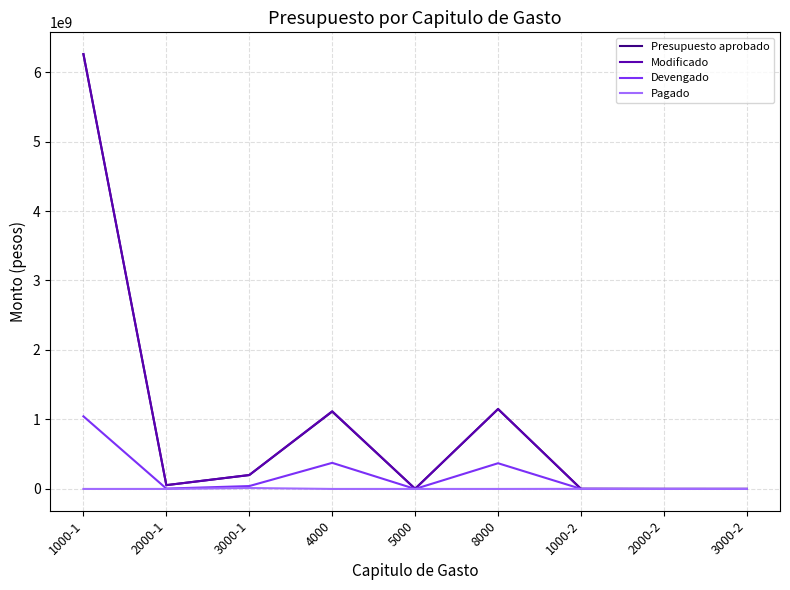

What position from the left is 8000?

6